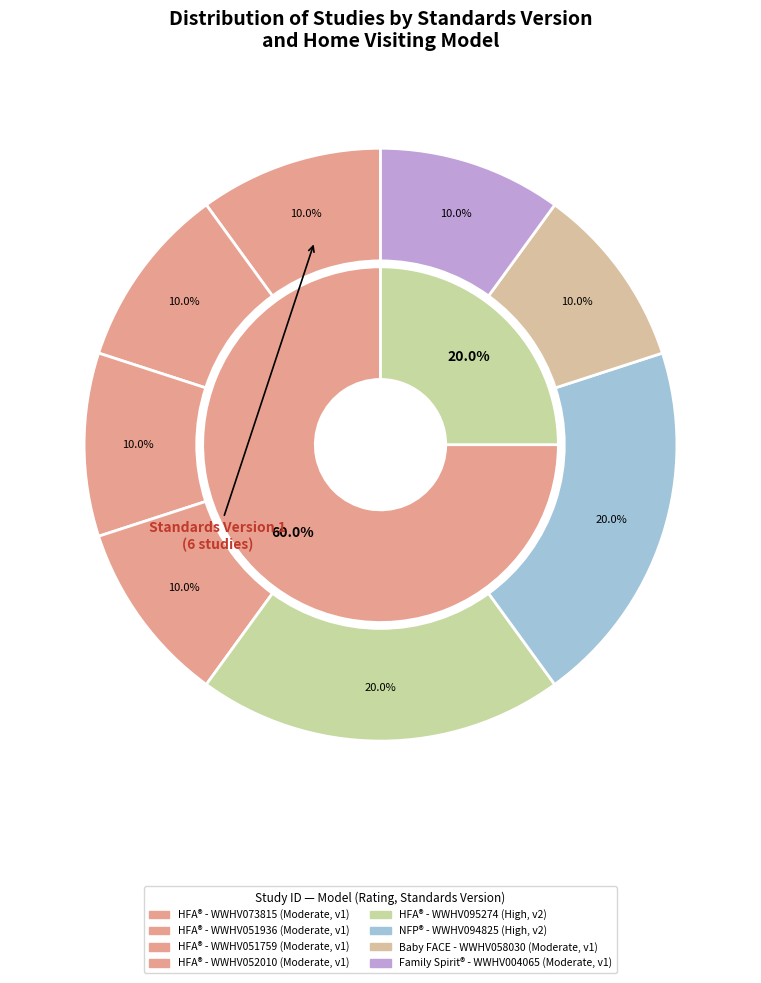

What percentage is the Family Spirit® (WWHV004065) slice, to the nearest percent?

10%